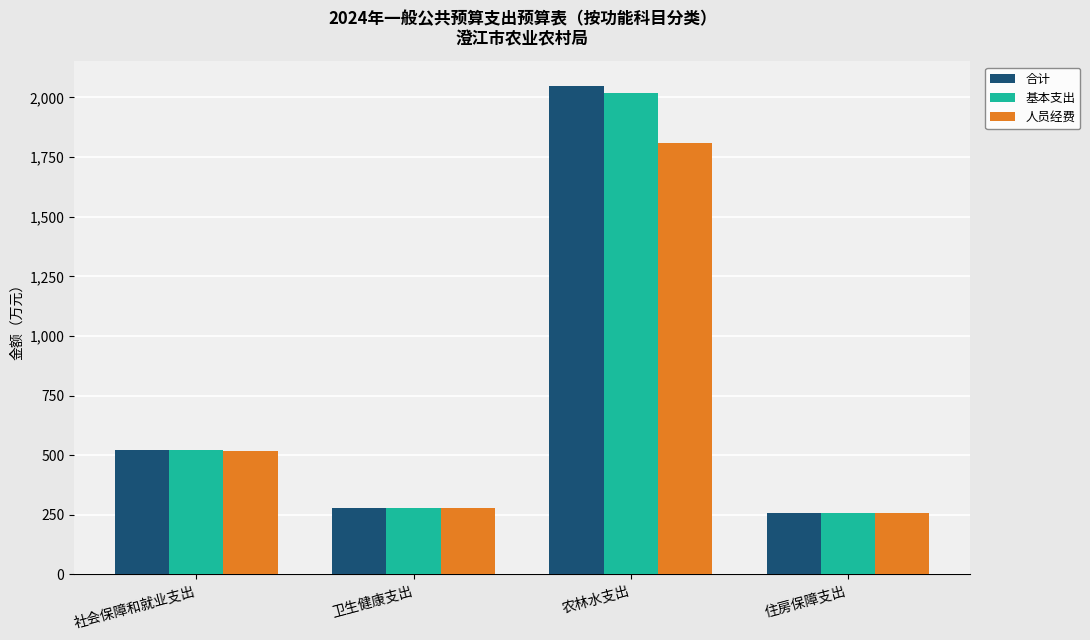

True or false: 基本支出 has a value of 279.5 at 卫生健康支出.

True